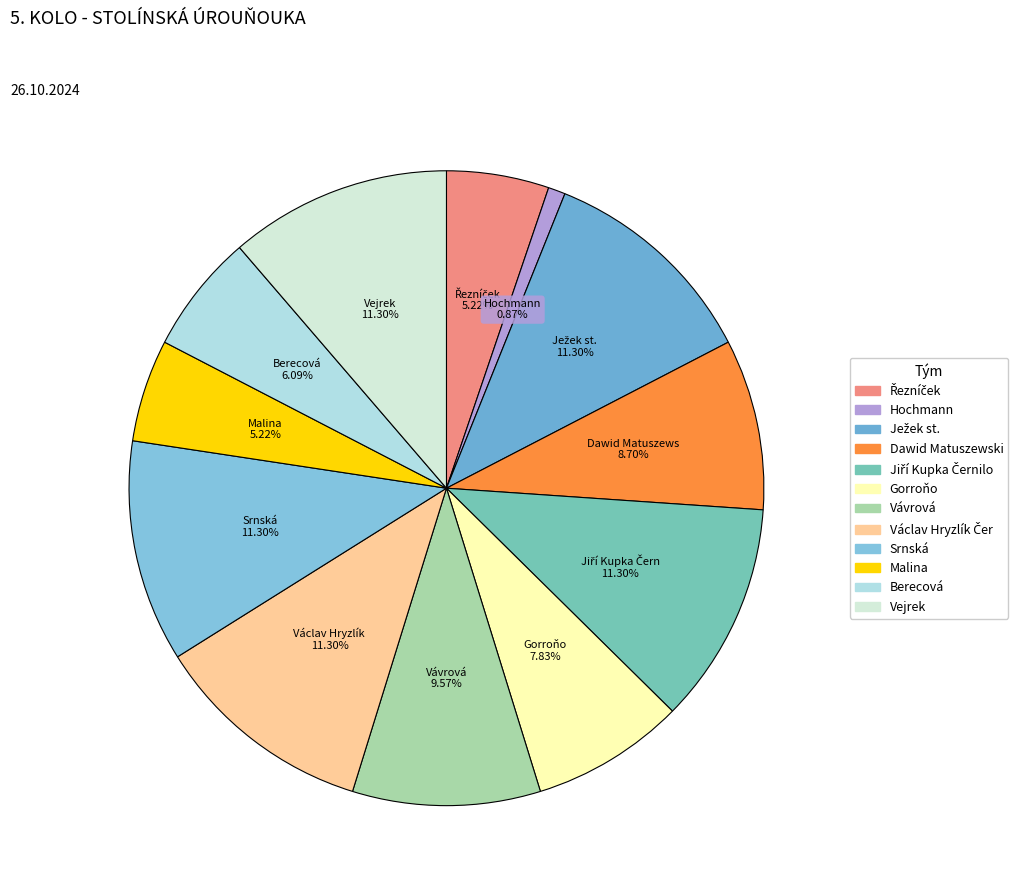

To the nearest percent, what is the difference between the largest and smallest slice percentages?

10%